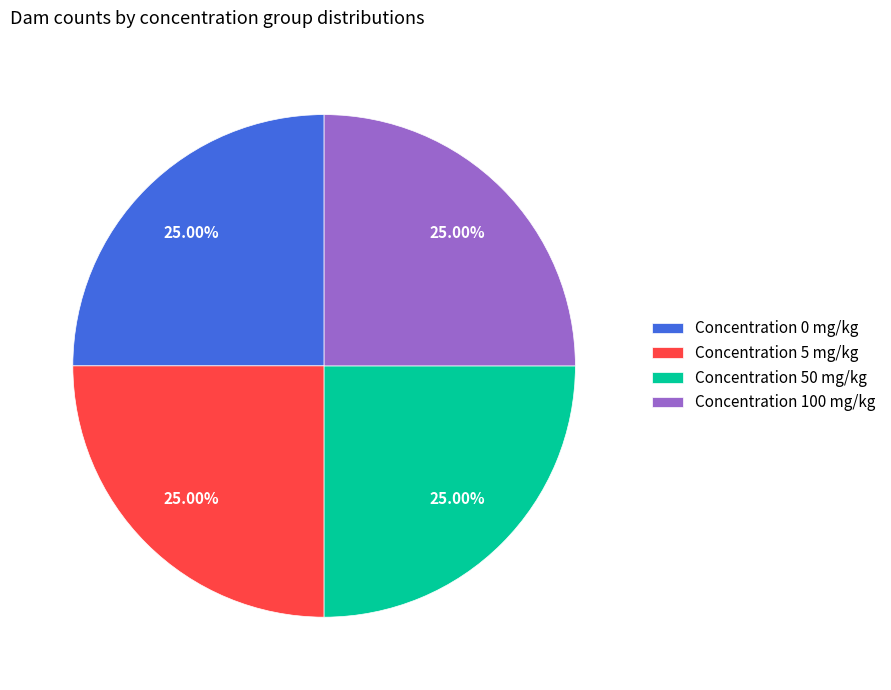

Is there a majority slice in this chart?

No